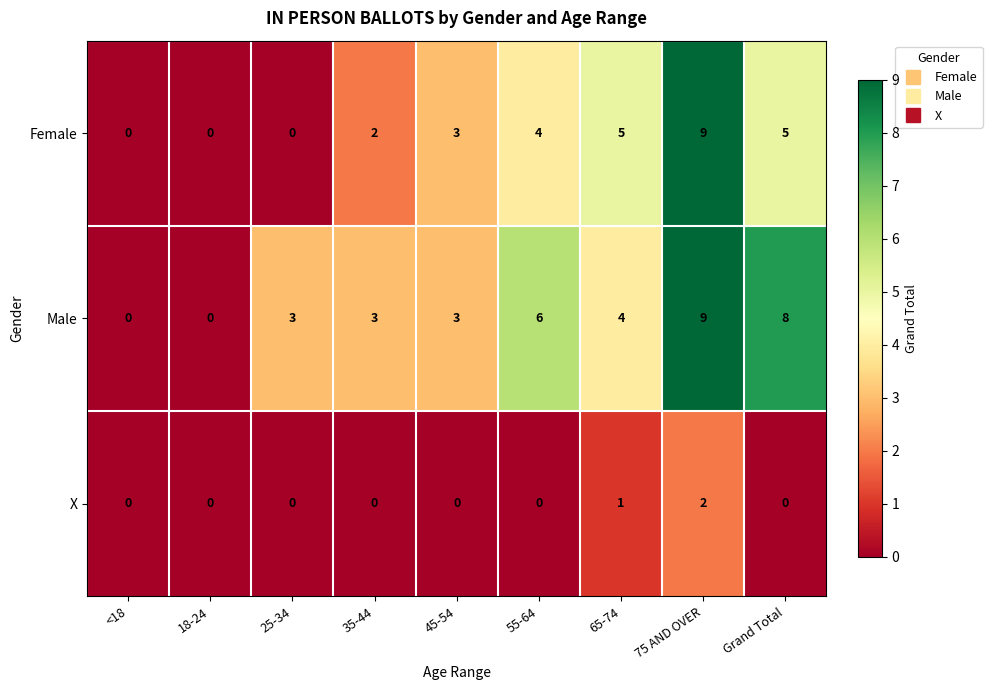

What is the maximum value for Male?

9